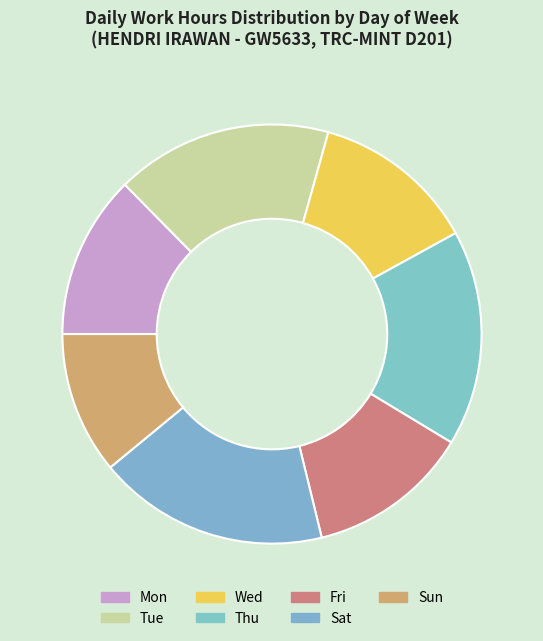

How many segments does this pie chart have?

7